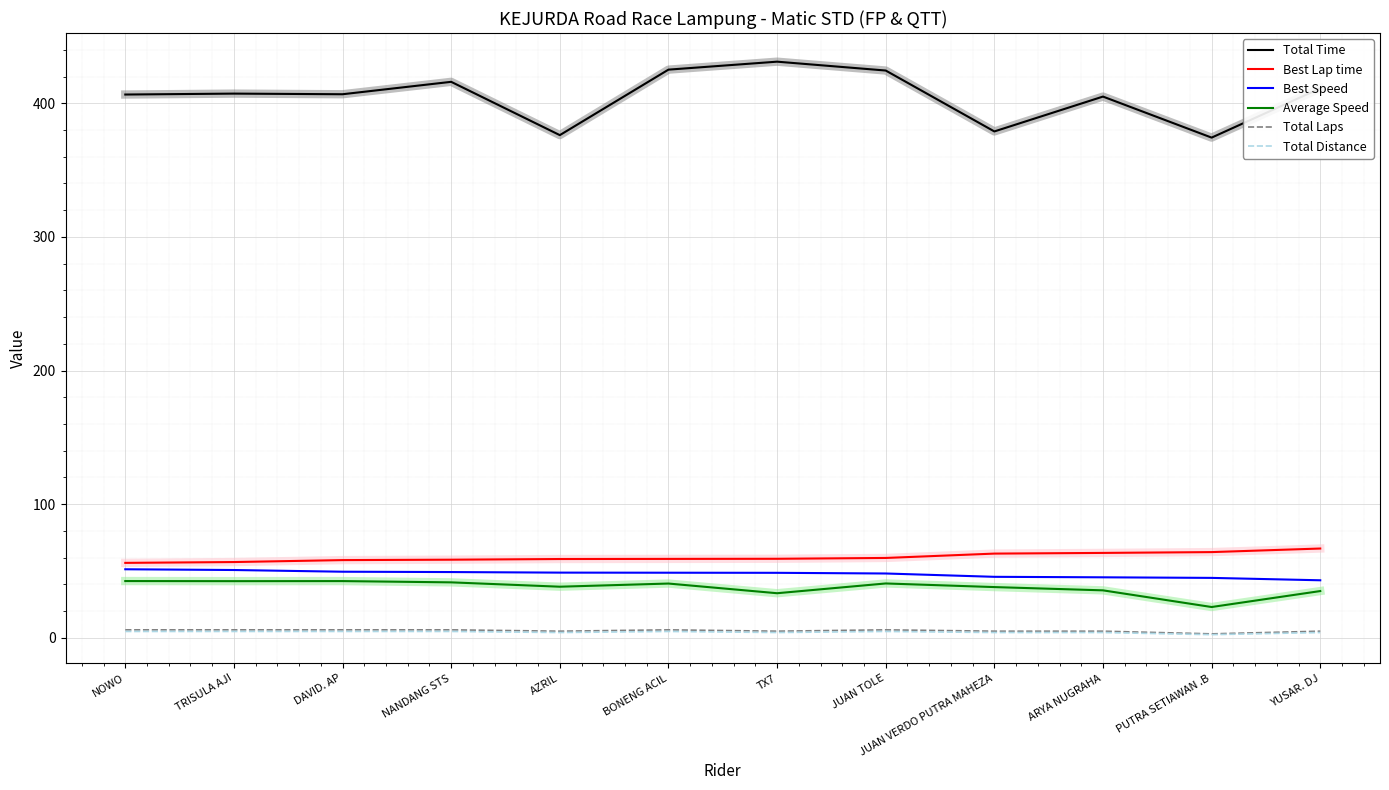

What is the sum of all Average Speed values?

453.7